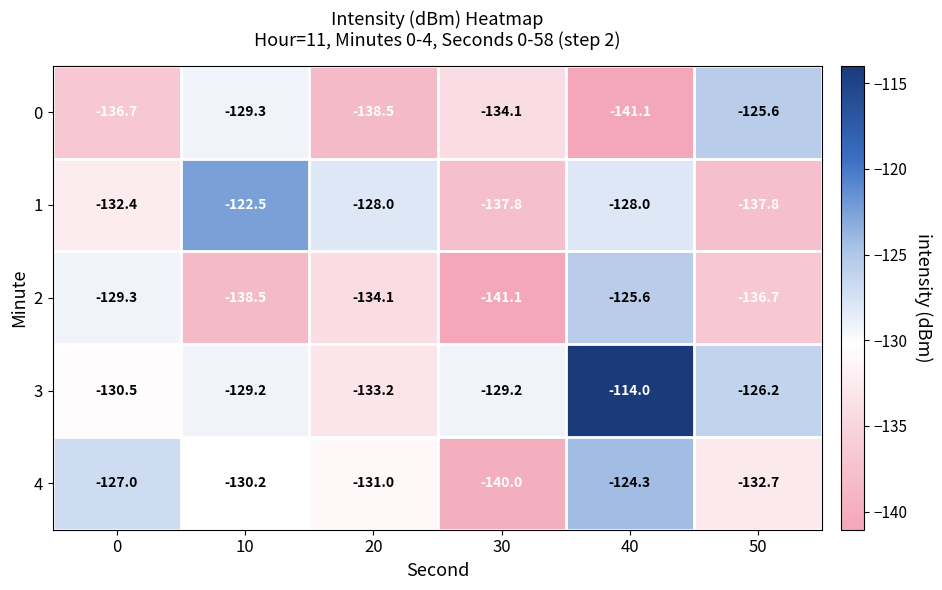

Which series changed the most between 0 and 30?

4